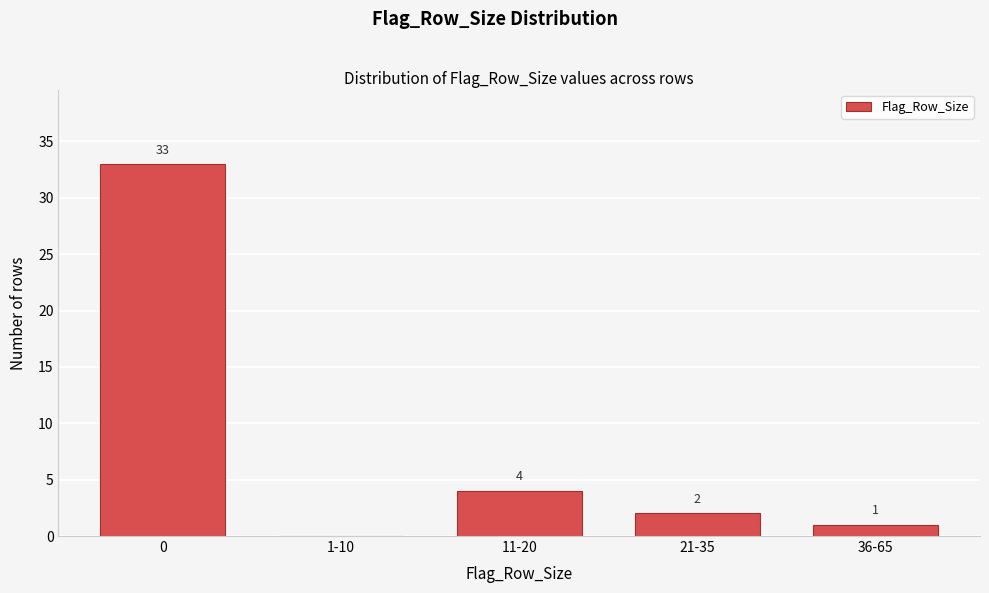

Reading left to right, transcribe all the data shown in this chart.

0=33	1-10=0	11-20=4	21-35=2	36-65=1